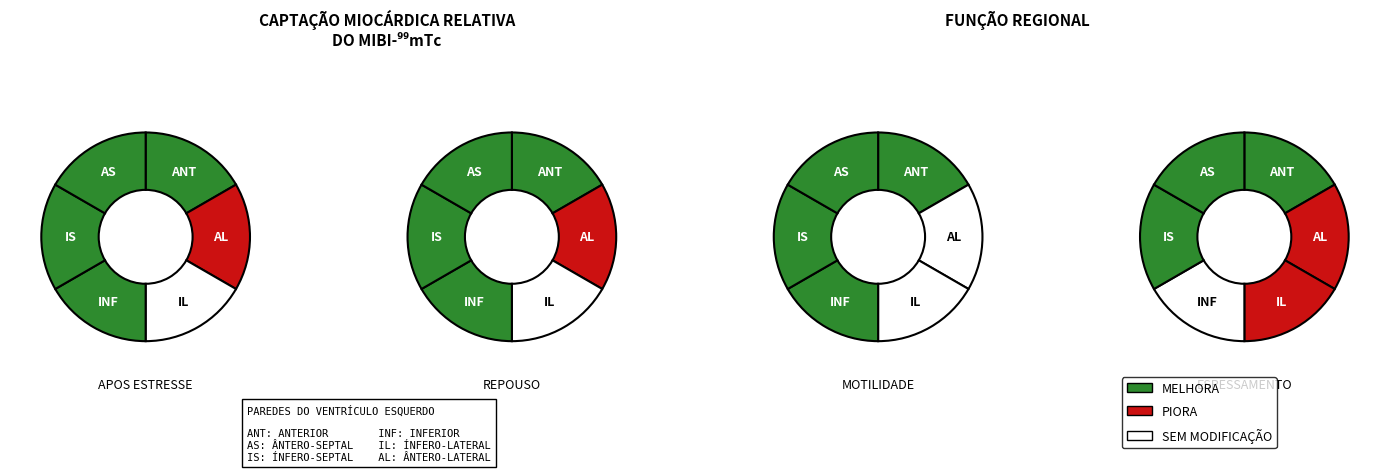

Combined, do 9 and 1 account for over 50%?

No